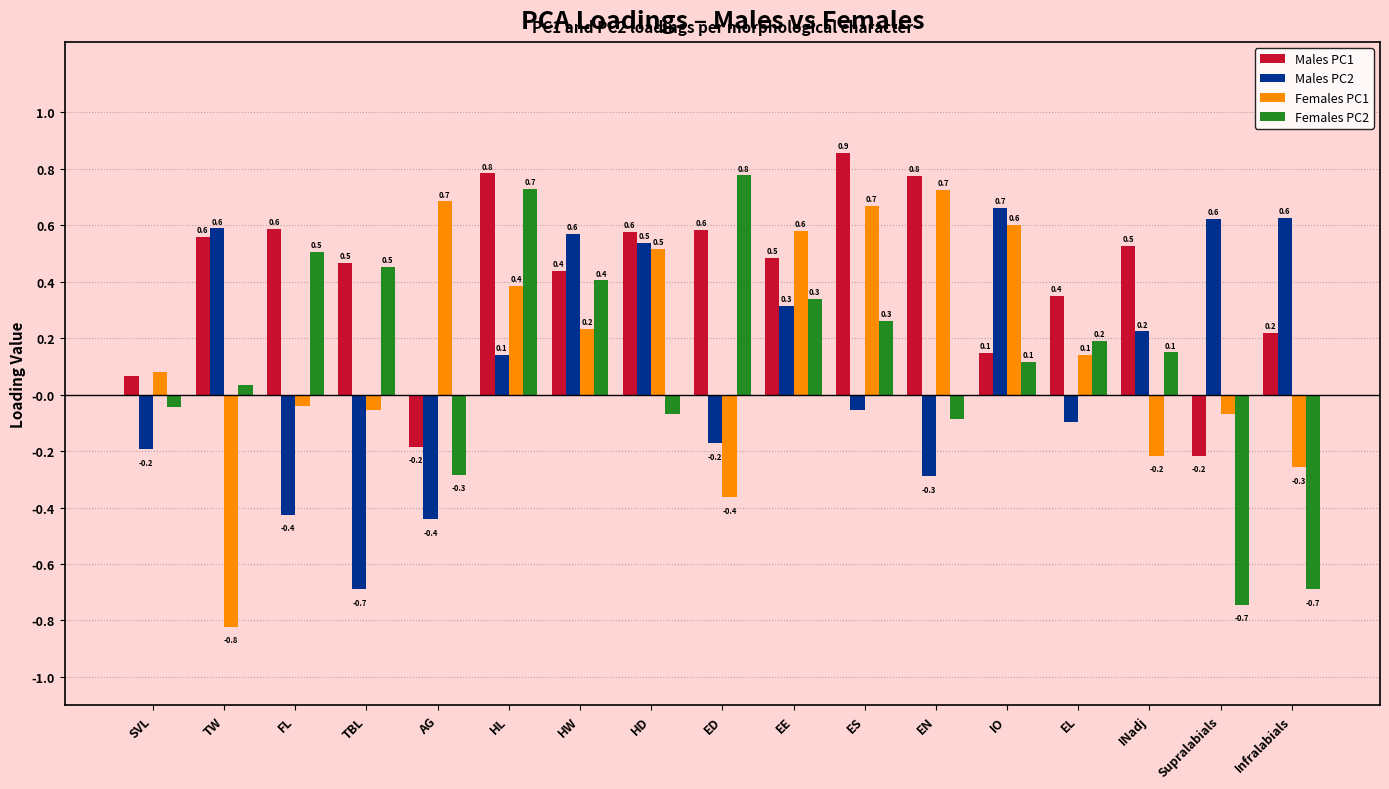

What is the lowest value of the Males PC2 series?

-0.7